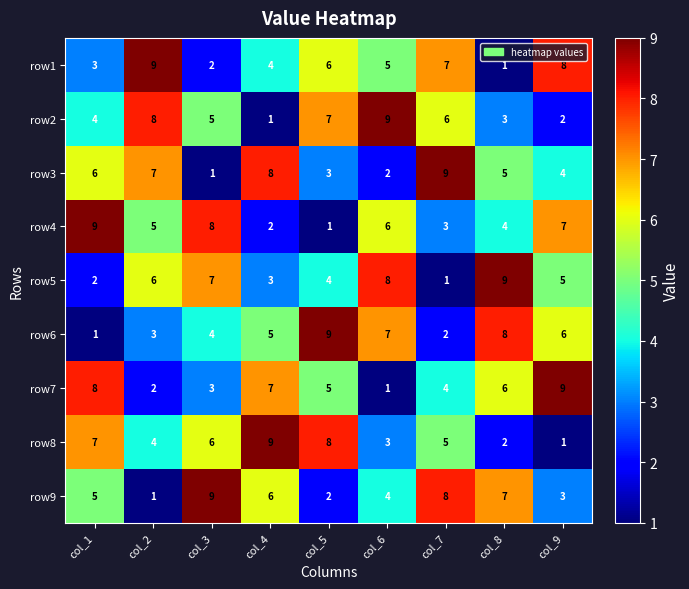

What is the sum of the row4 values at col_5 and col_2?

6